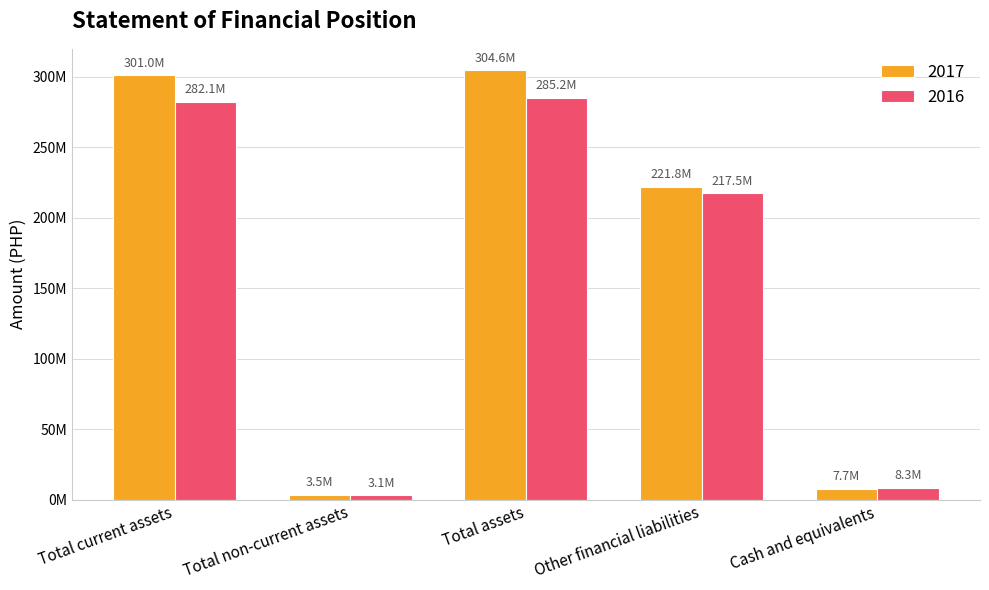

What is the maximum value for 2017?

304573539